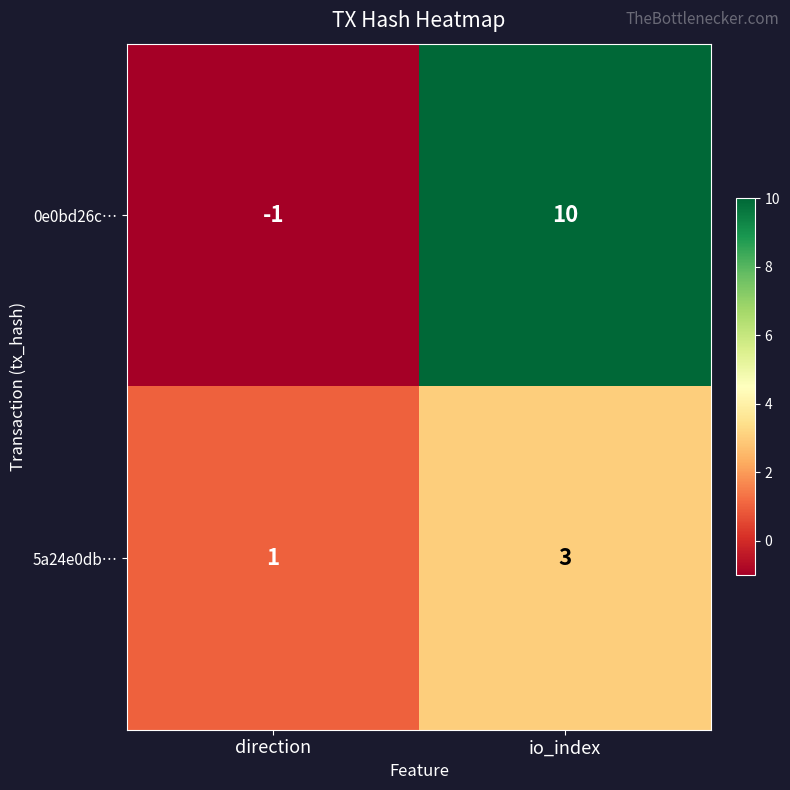

Which series has the largest range (max minus min)?

0e0bd26c…